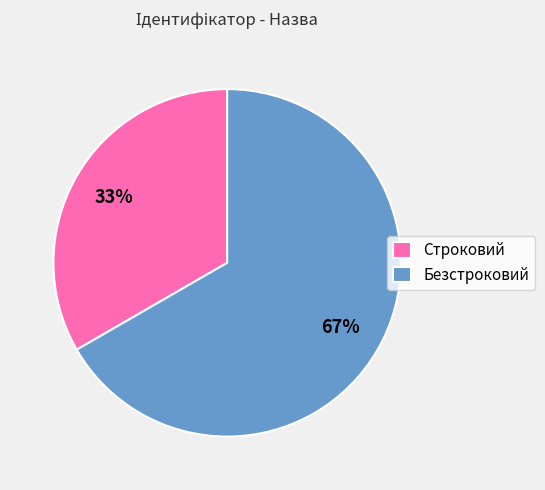

Which category has the biggest portion of the pie?

Безстроковий